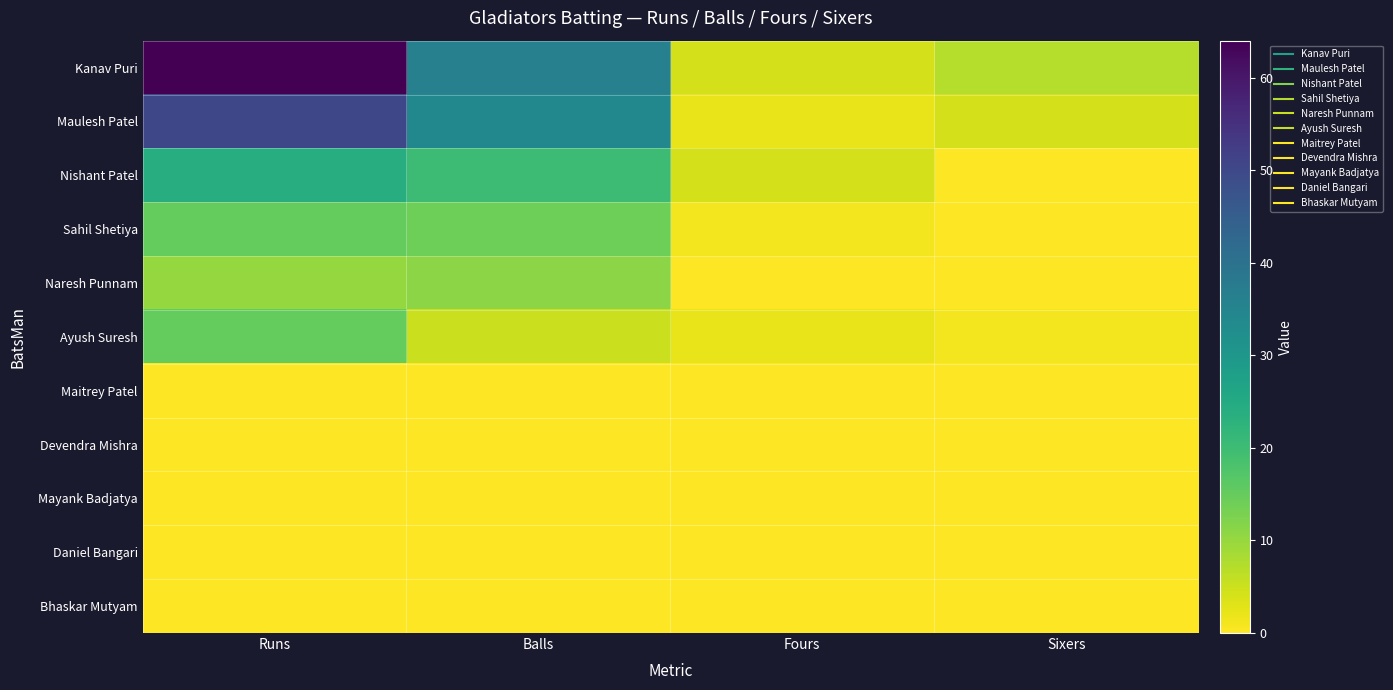

Reading right to left, transcribe all the data shown in this chart.

Kanav Puri: Sixers=7	Fours=4	Balls=36	Runs=64
Maulesh Patel: Sixers=4	Fours=2	Balls=34	Runs=50
Nishant Patel: Sixers=0	Fours=4	Balls=20	Runs=24
Sahil Shetiya: Sixers=0	Fours=1	Balls=14	Runs=15
Naresh Punnam: Sixers=0	Fours=0	Balls=11	Runs=10
Ayush Suresh: Sixers=1	Fours=2	Balls=5	Runs=15
Maitrey Patel: Sixers=0	Fours=0	Balls=0	Runs=0
Devendra Mishra: Sixers=0	Fours=0	Balls=0	Runs=0
Mayank Badjatya: Sixers=0	Fours=0	Balls=0	Runs=0
Daniel Bangari: Sixers=0	Fours=0	Balls=0	Runs=0
Bhaskar Mutyam: Sixers=0	Fours=0	Balls=0	Runs=0